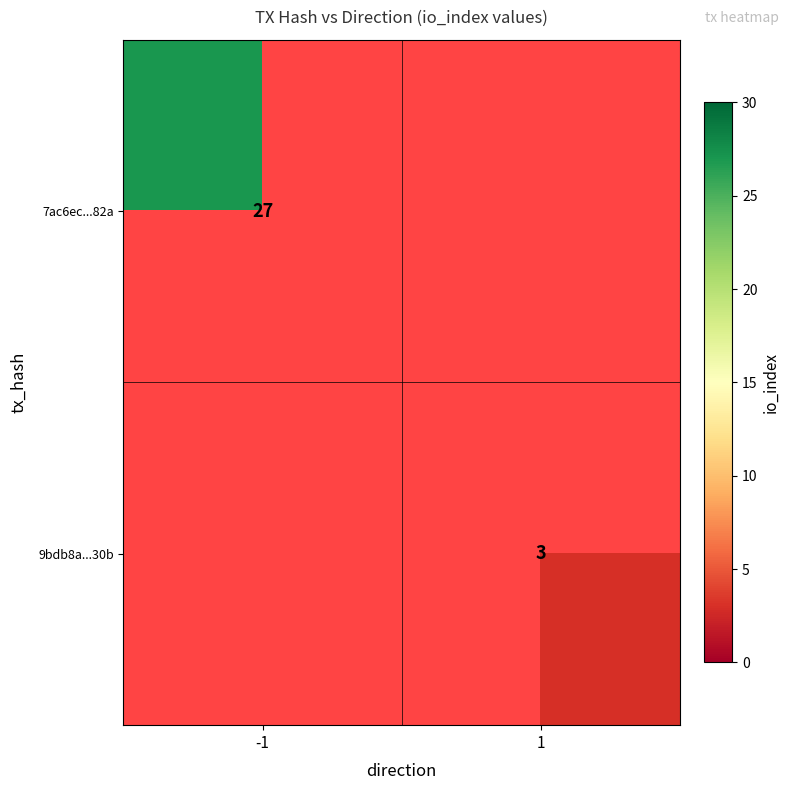

True or false: 9bdb8a...30b has a value of 3 at 1.

True